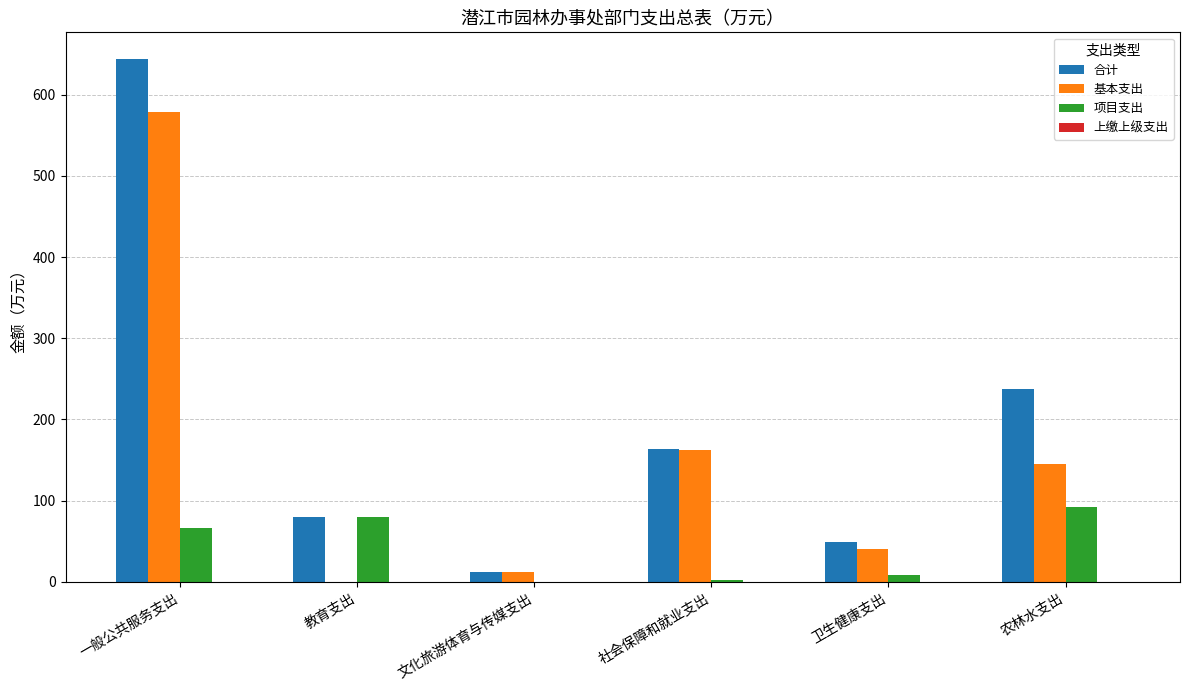

What is the greatest value displayed?

644.7